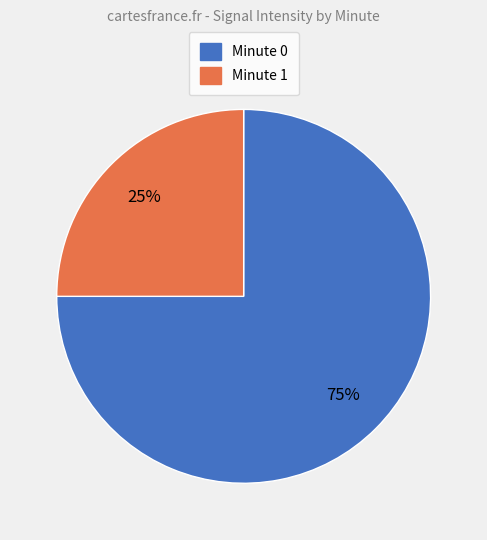

True or false: Minute 1 accounts for 34% of the total.

False